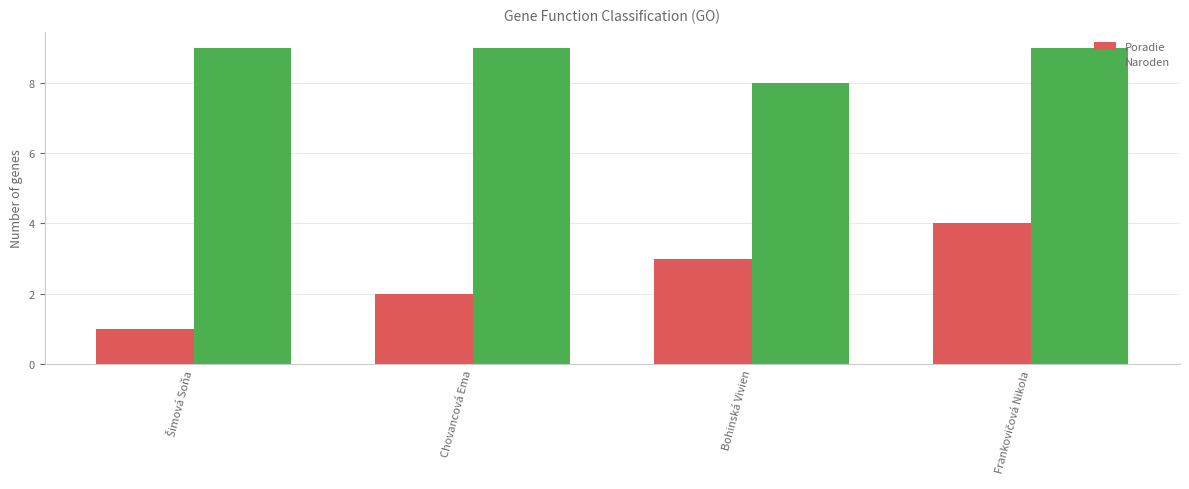

What is the difference between the maximum and second lowest values in the Poradie series?

2